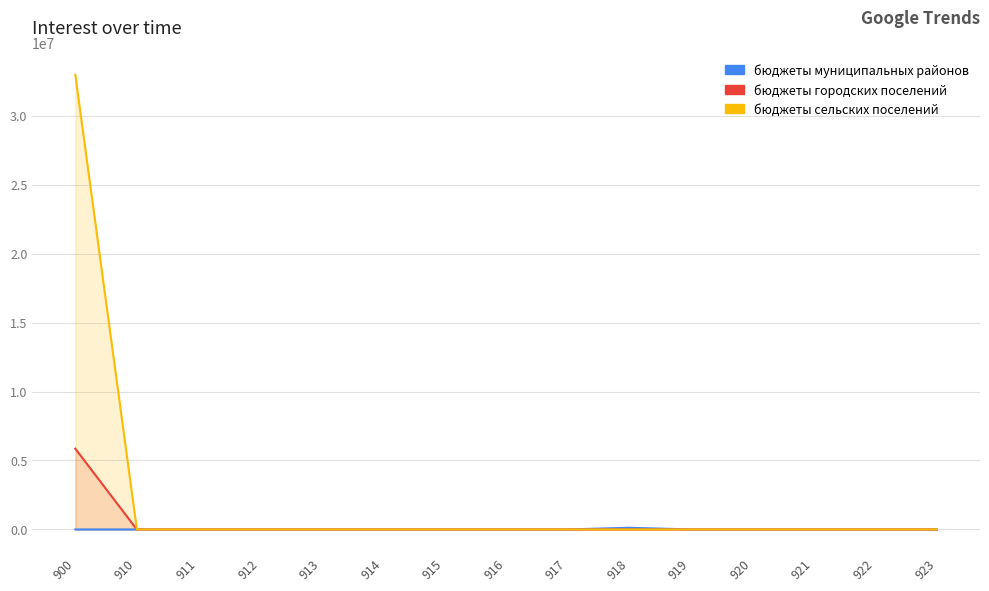

List the series in order of their peak value, highest first.

бюджеты сельских поселений, бюджеты городских поселений, бюджеты муниципальных районов